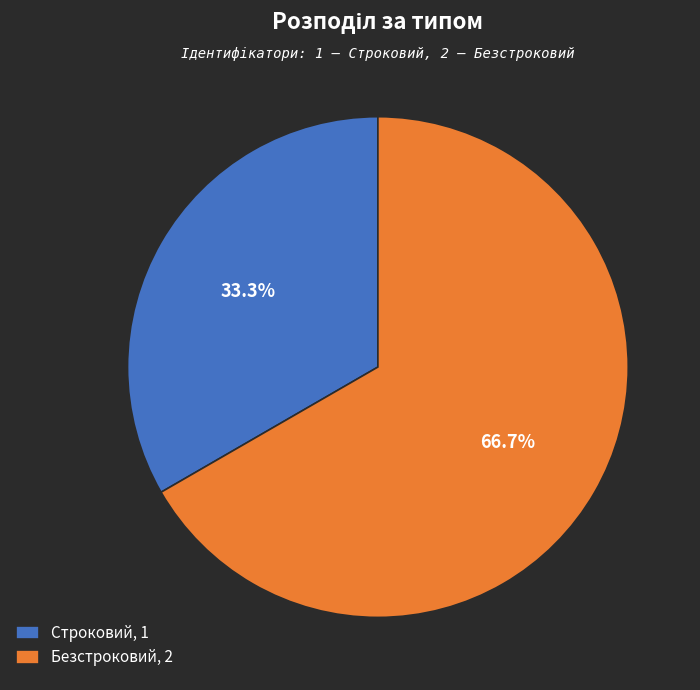

Which has a higher value, Безстроковий, 2 or Строковий, 1?

Безстроковий, 2